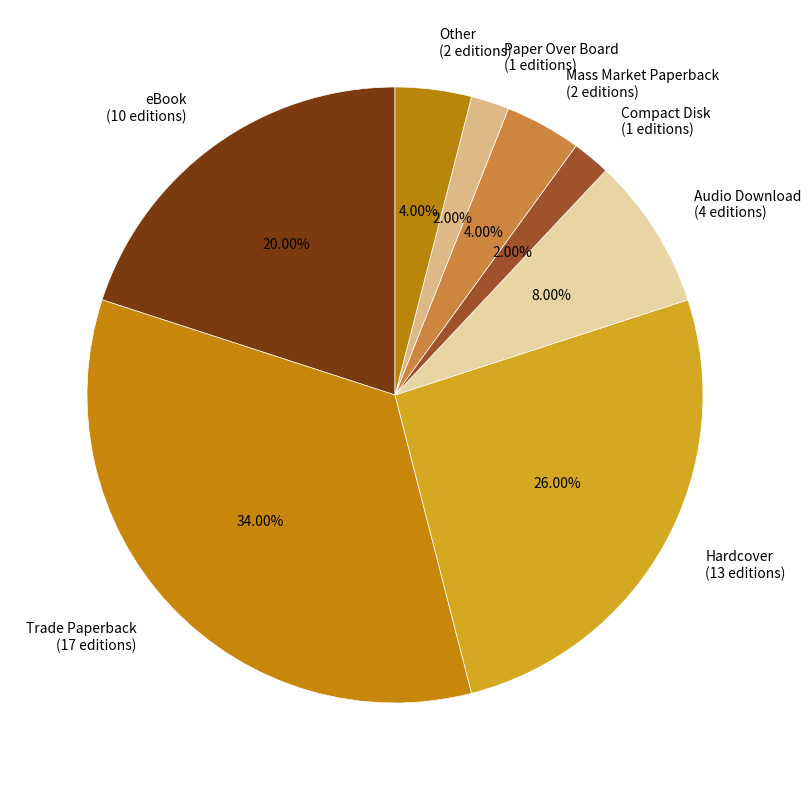

Between Trade Paperback (17 editions) and Hardcover (13 editions), which is larger?

Trade Paperback (17 editions)